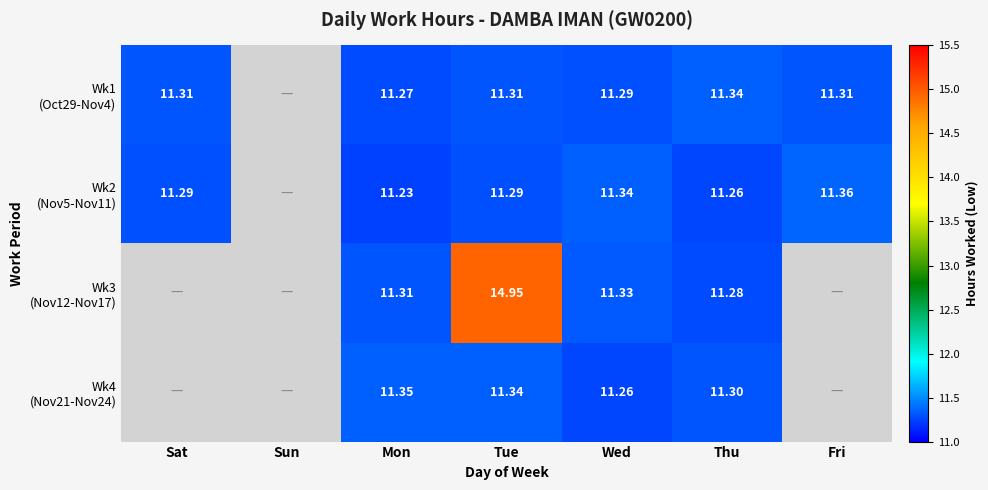

At which label does Wk4 (Nov21-Nov24) reach its peak?

Mon